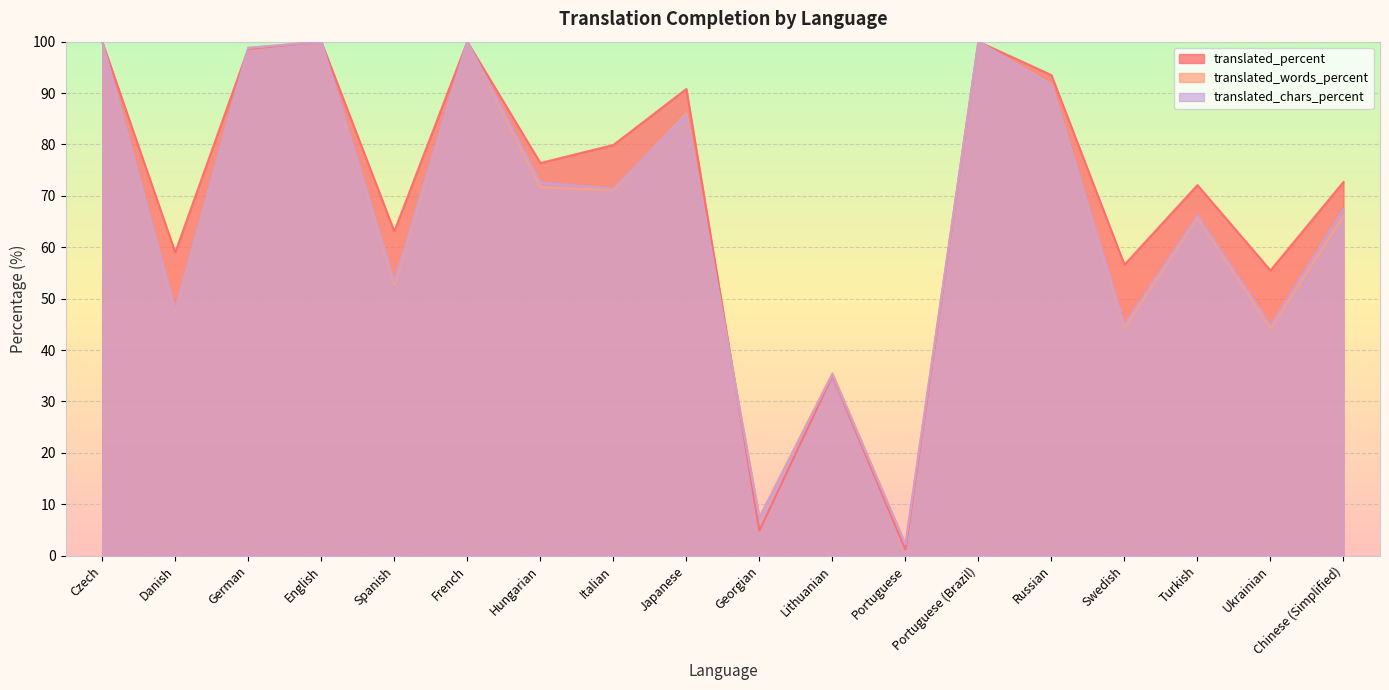

Which series has the largest range (max minus min)?

translated_percent